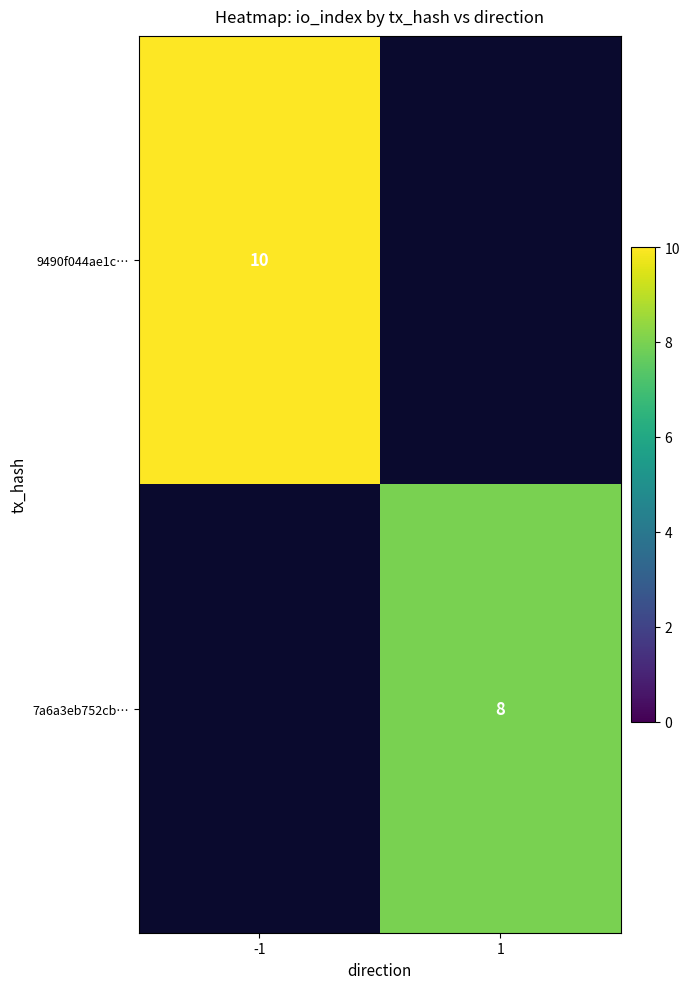

Between 1 and -1, which is larger?

-1